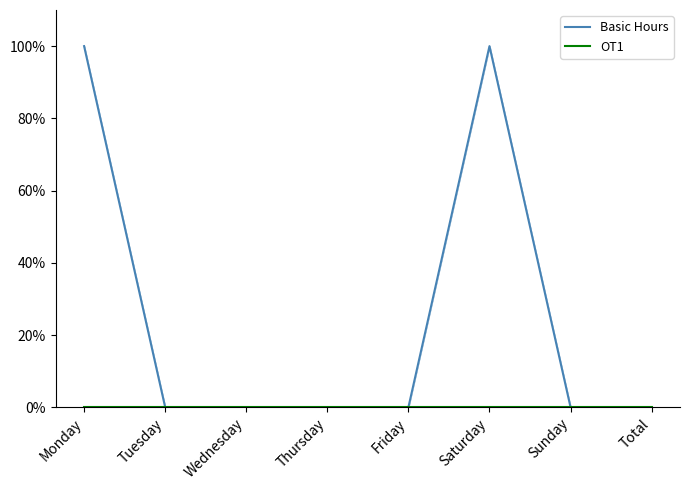

Count the number of categories in the chart.

8